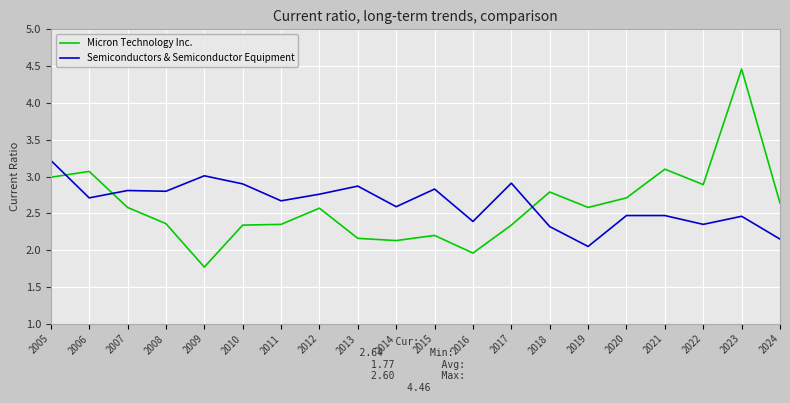

What are all the series names shown in the legend?

Micron Technology Inc., Semiconductors & Semiconductor Equipment